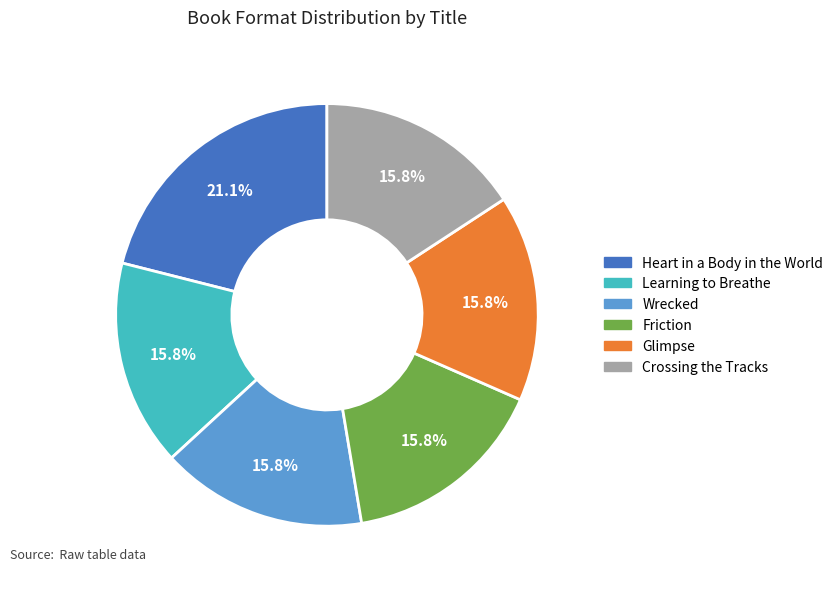

The Learning to Breathe slice represents 16% of the pie. True or false?

True